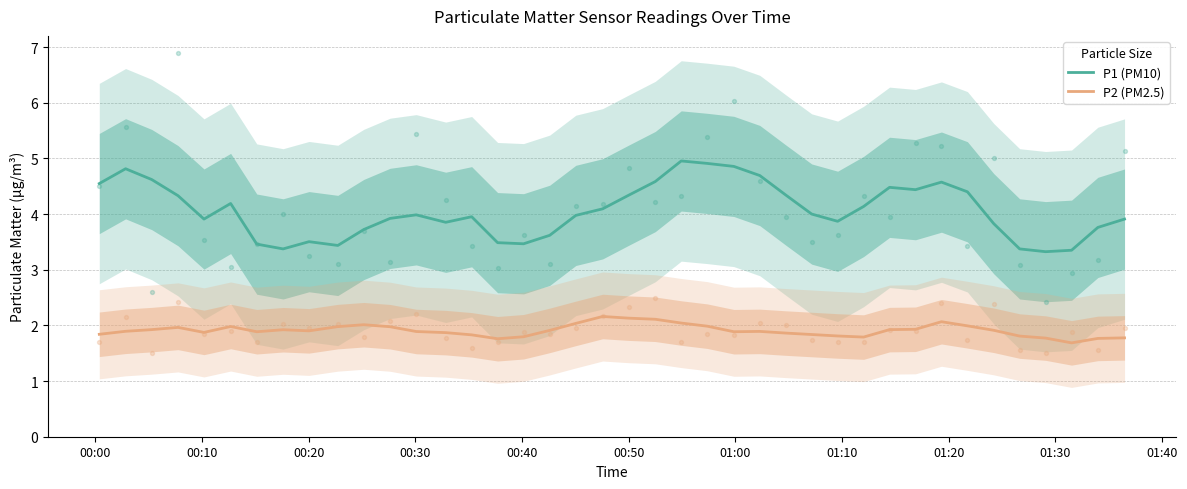

What are all the series names shown in the legend?

P1 (PM10), P2 (PM2.5)